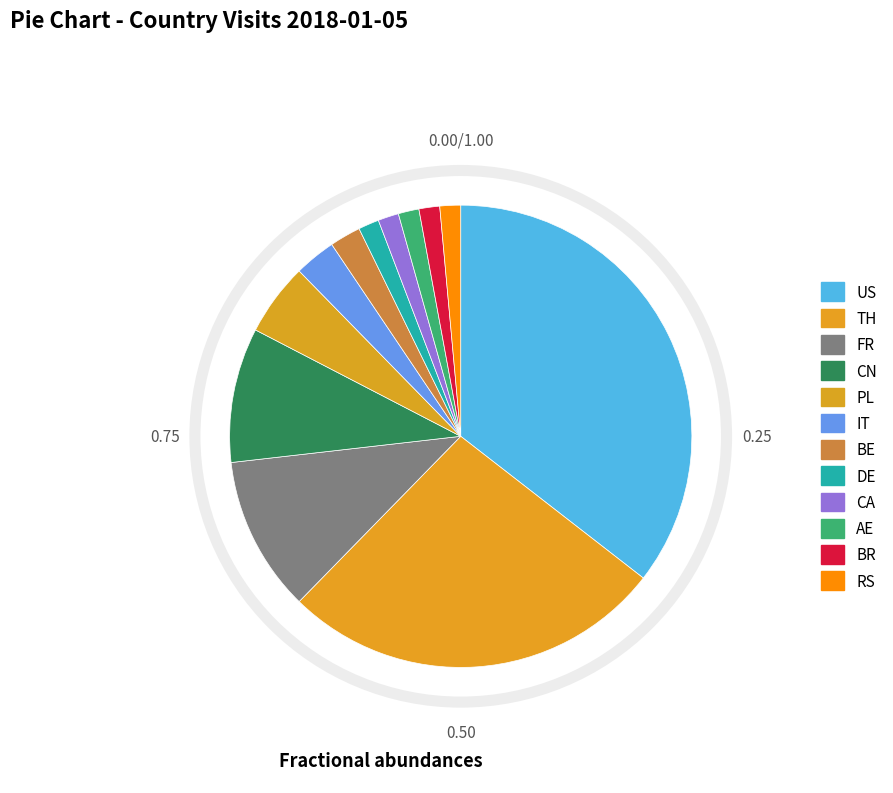

To the nearest percent, what is the average slice percentage?

8%